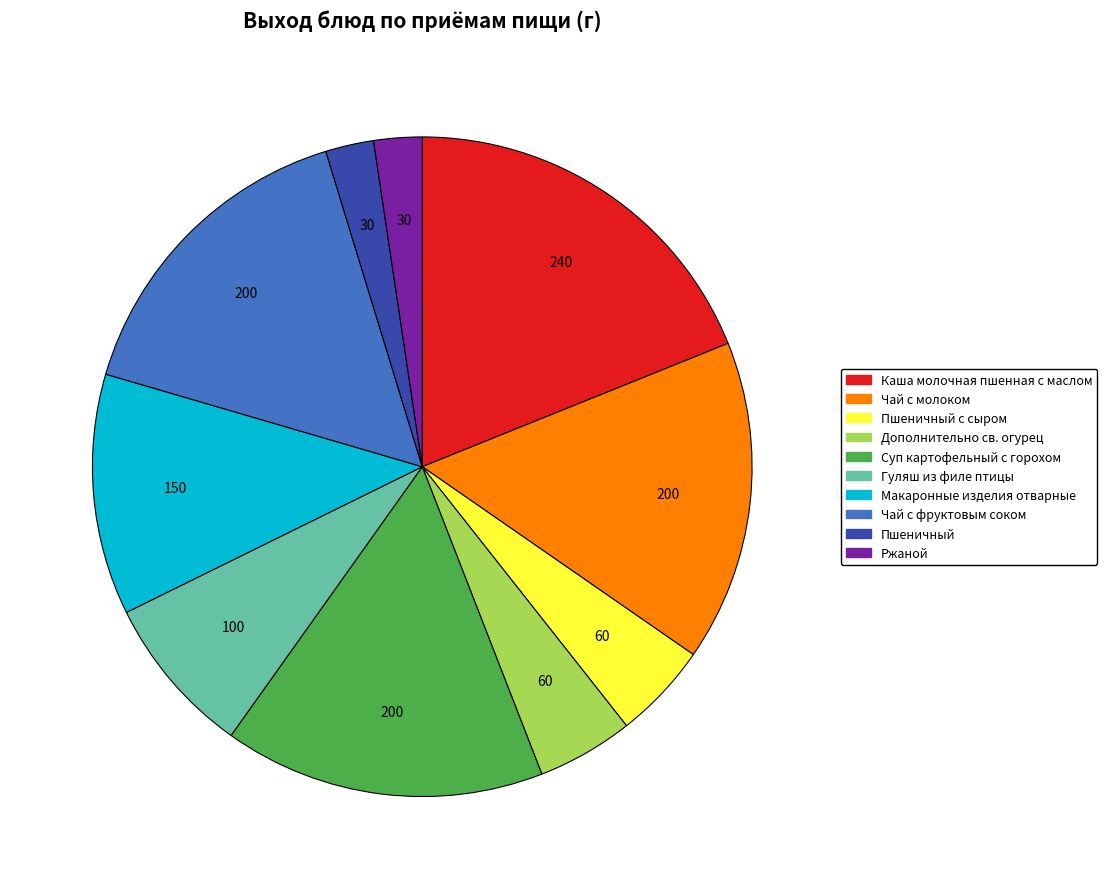

Does any single category account for the majority?

No